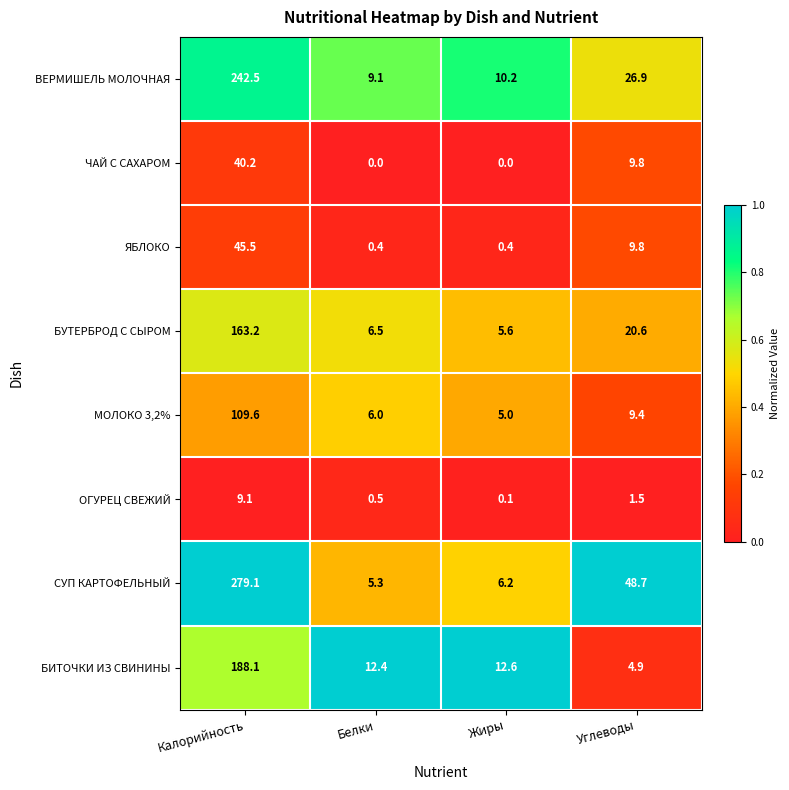

Where is БИТОЧКИ ИЗ СВИНИНЫ nearest to the value 96?

Жиры